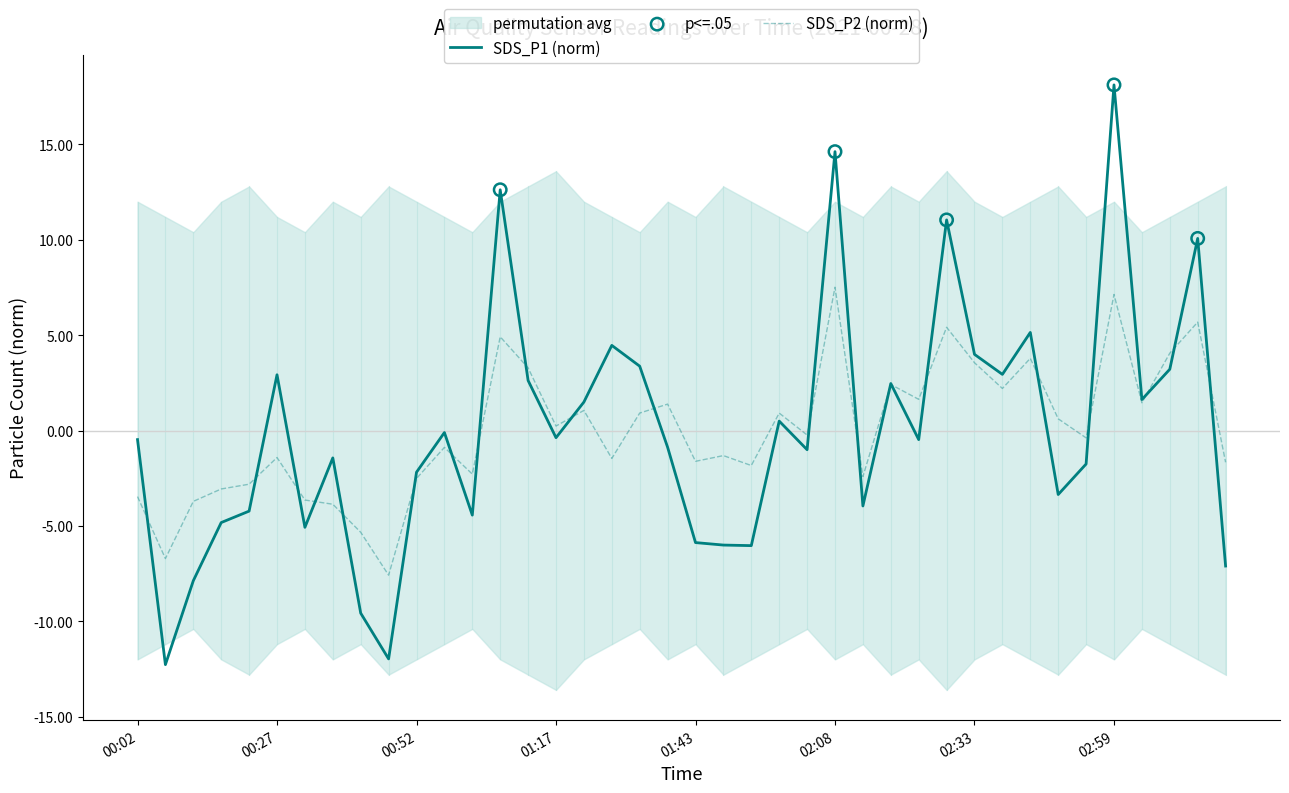

Which series has the largest total across all categories?

SDS_P2